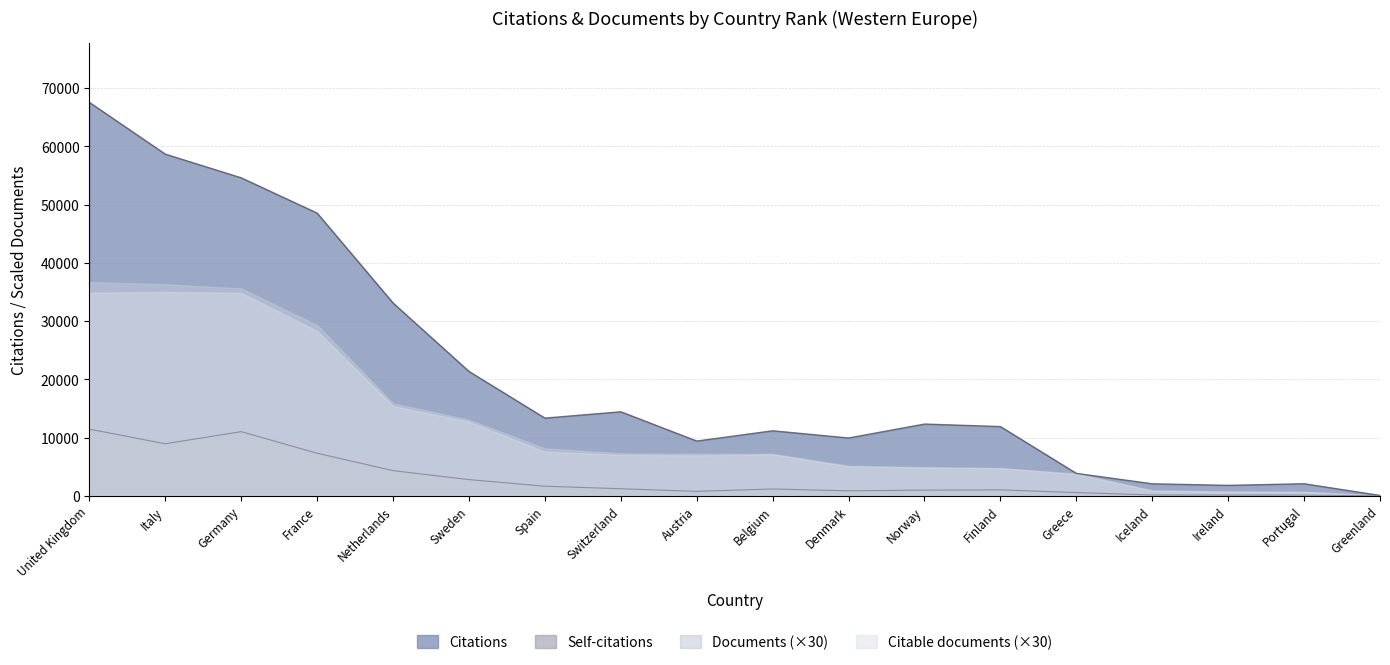

What is the label of the 6th point from the left?

Sweden